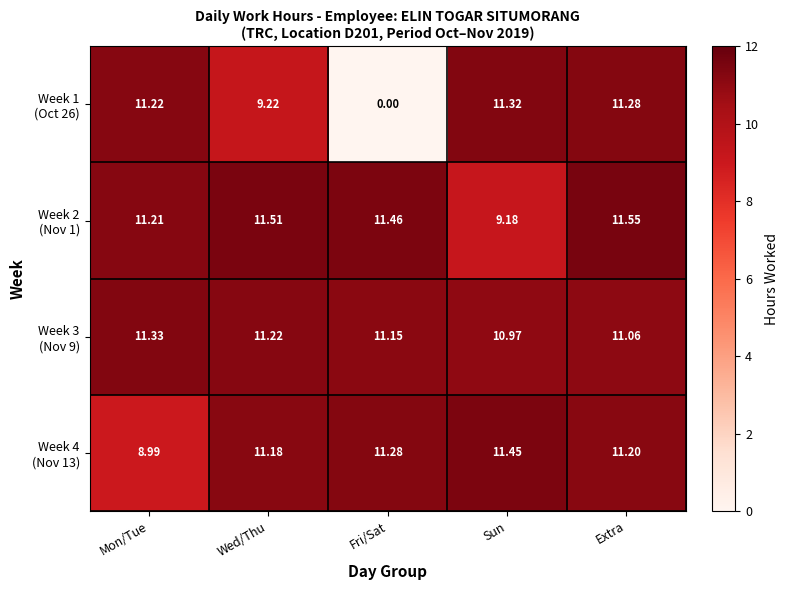

At how many categories does at least one series exceed 5?

5